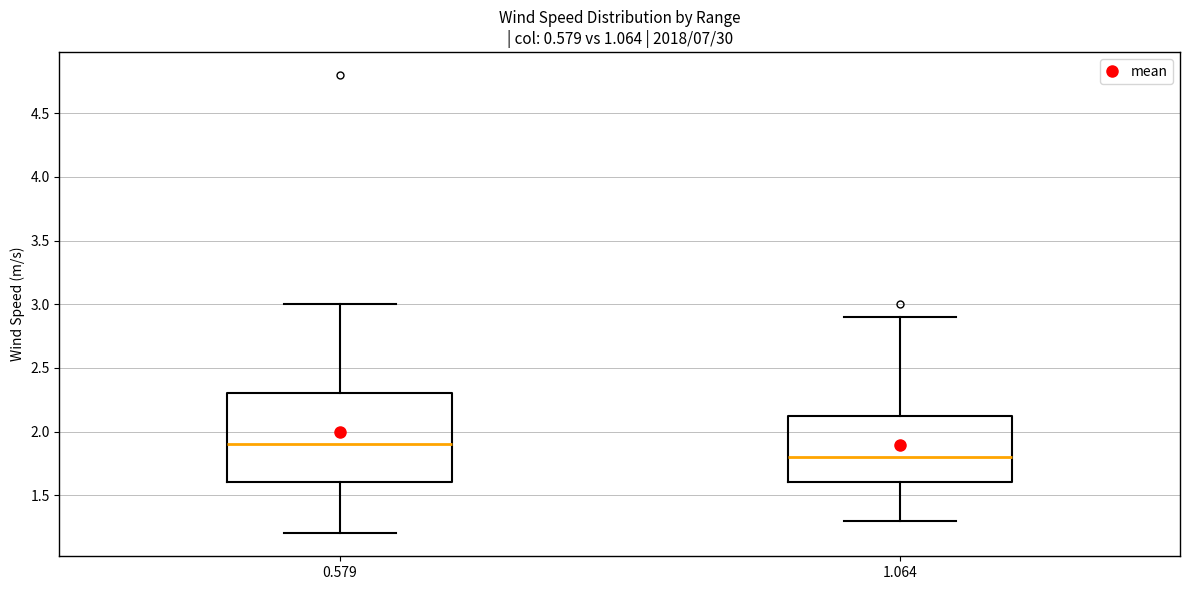

Reading left to right, read every box against the y-axis: the position of its median line, the range the box covers, and the ends of its whiskers. The values are not printed on the chart, so give them approximately, as read against the axis.

0.579: median 1.90, box 1.60 to 2.30, whiskers 1.20 to 3.00
1.064: median 1.80, box 1.60 to 2.15, whiskers 1.30 to 2.90